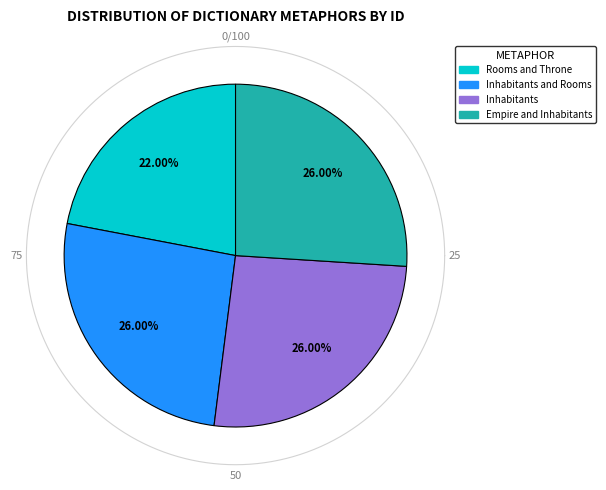

Combined, what portion of the pie is Rooms and Throne and Inhabitants and Rooms?

48.0%